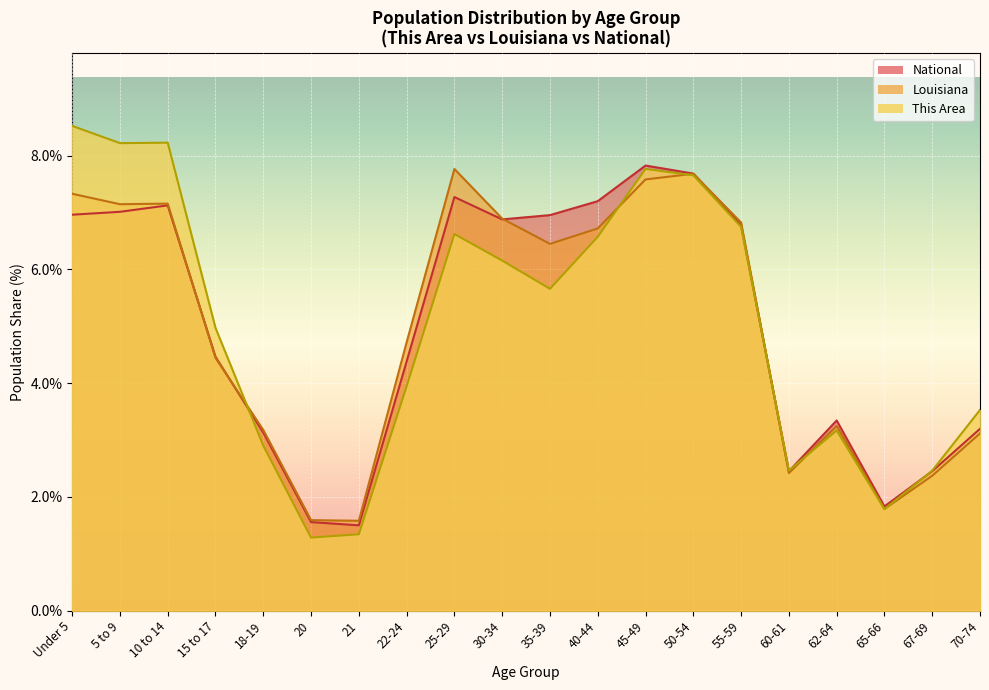

What position from the right is 20?

15